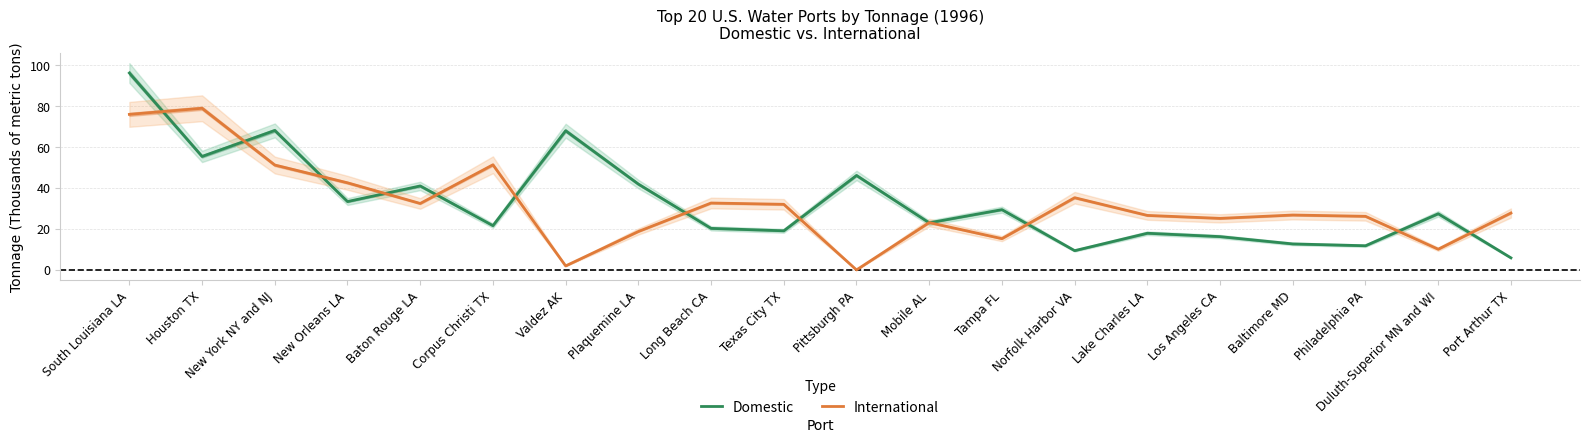

What are all the series names shown in the legend?

Domestic, International